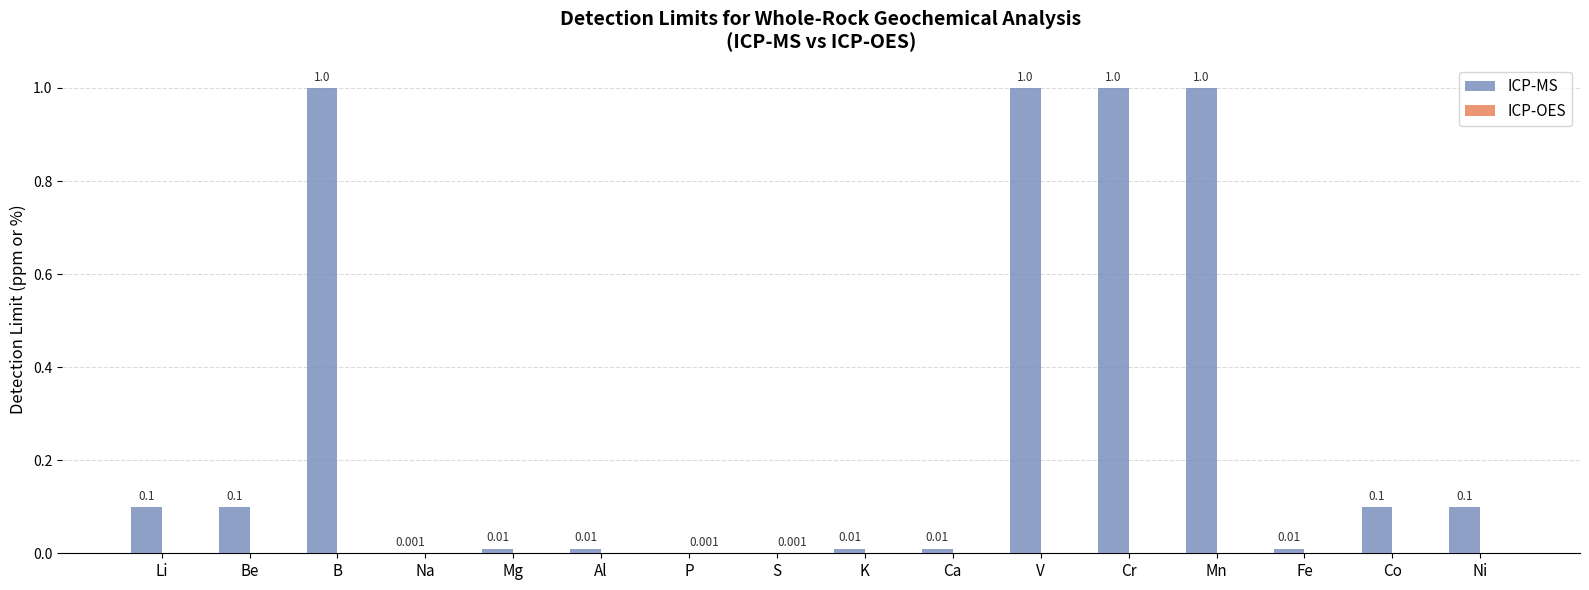

How many values in the ICP-MS series exceed 0?

14